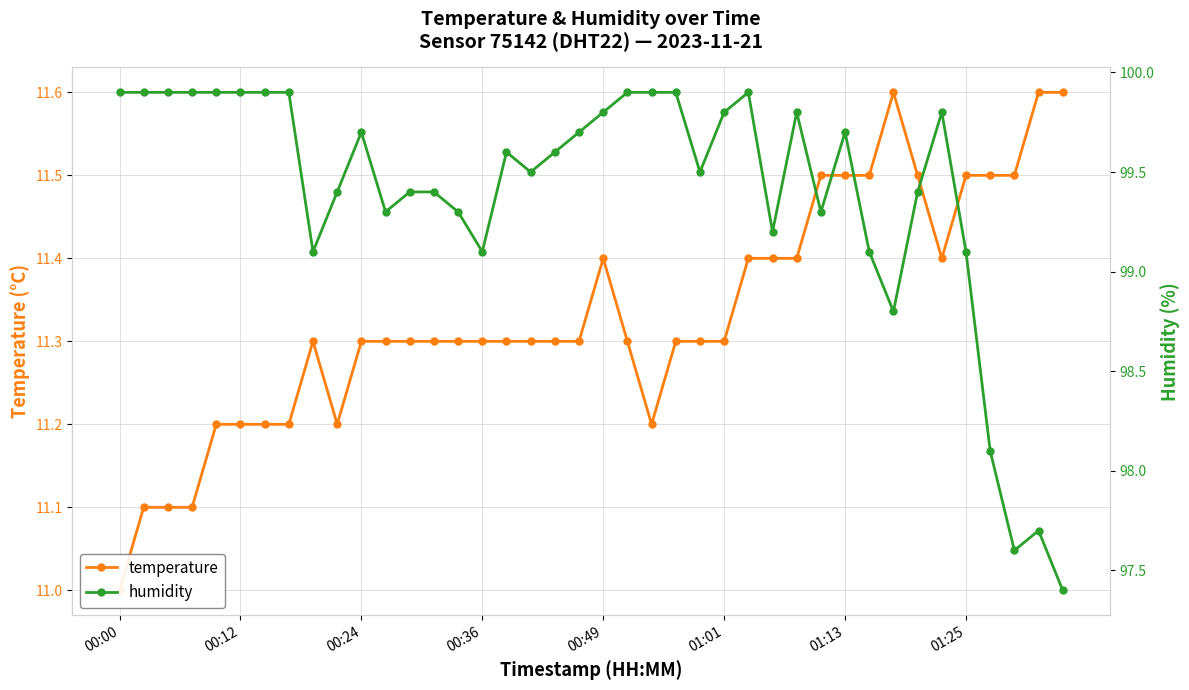

In temperature, how many points are lower than both neighbors (excluding endpoints)?

3